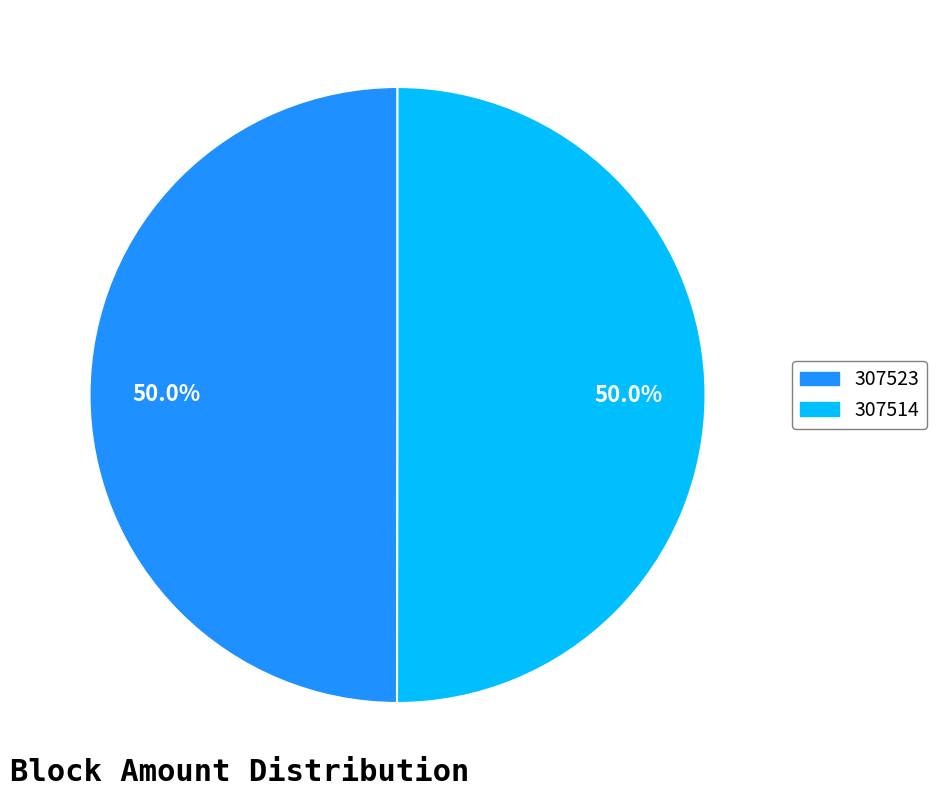

Approximately how many times larger is the value at 307523 compared to 307514?

1.0